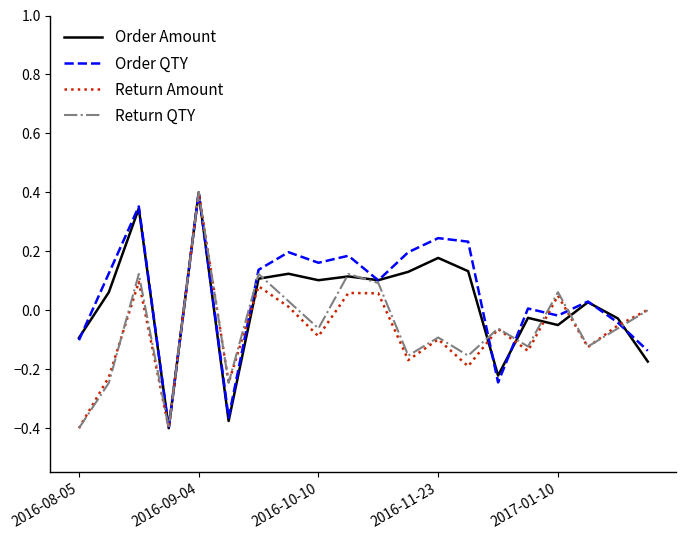

Which label corresponds to the largest value in the chart?

2016-09-04